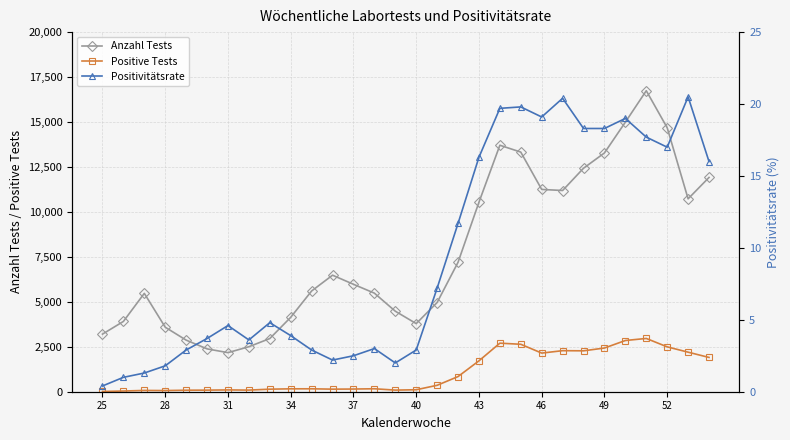

How many categories are shown in the chart?

30